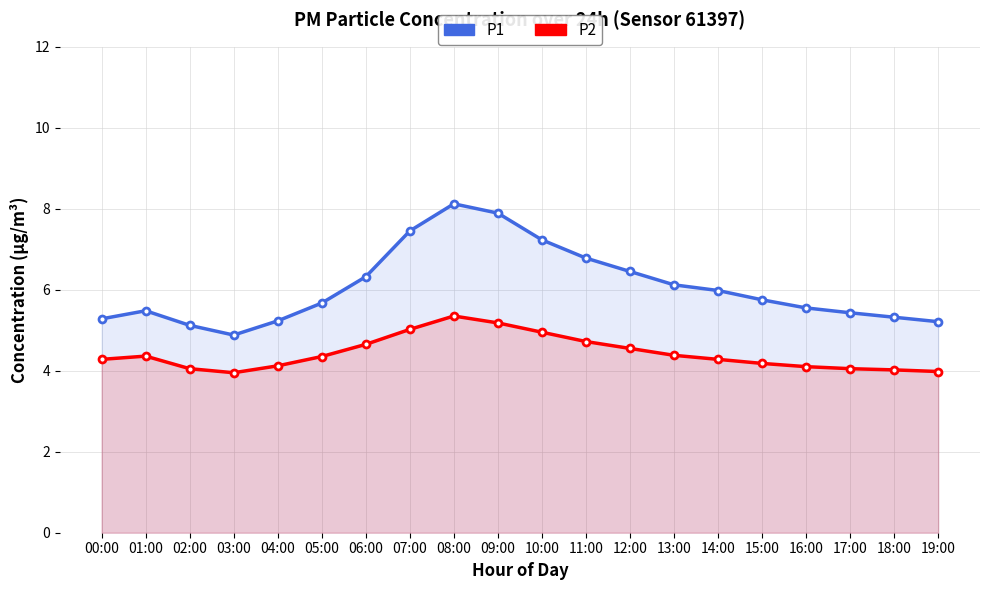

Does the chart have visible grid lines?

Yes